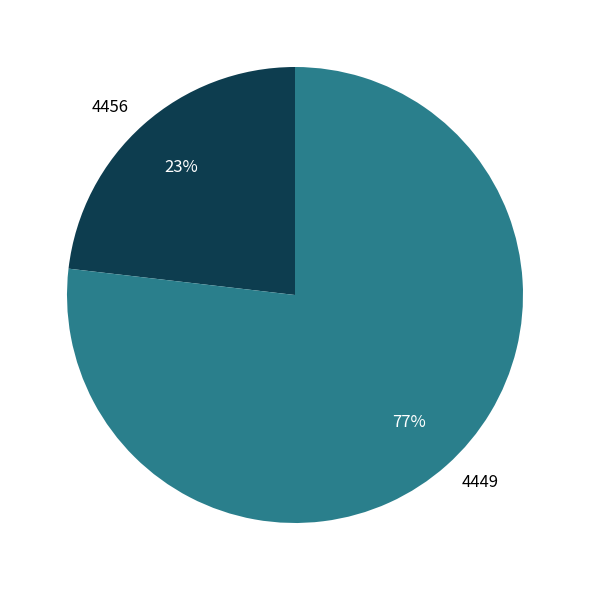

To the nearest percent, what is the combined percentage of 4456 and 4449?

100%